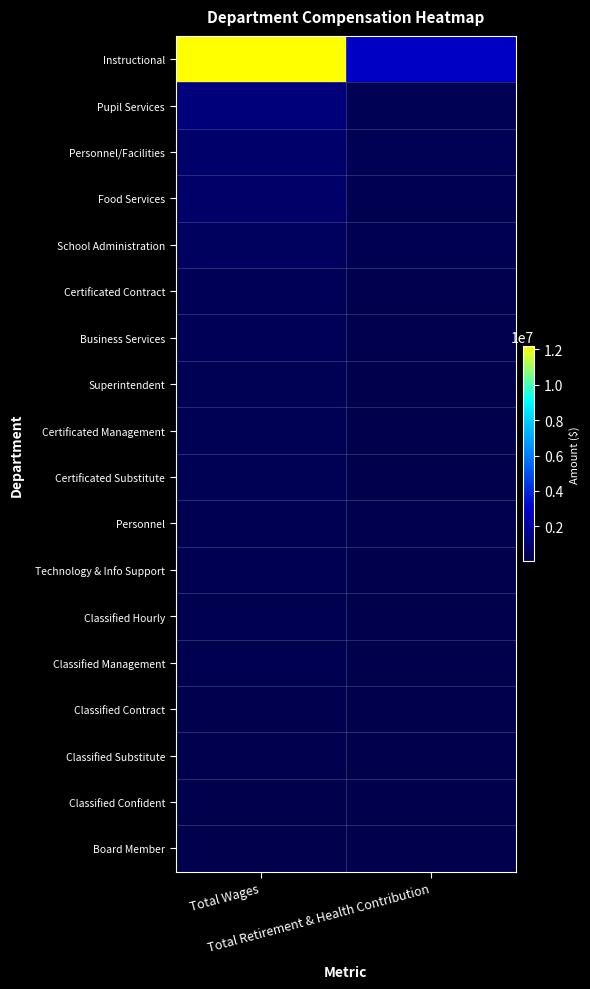

Which has a higher value, Total Retirement & Health Contribution or Total Wages?

Total Wages